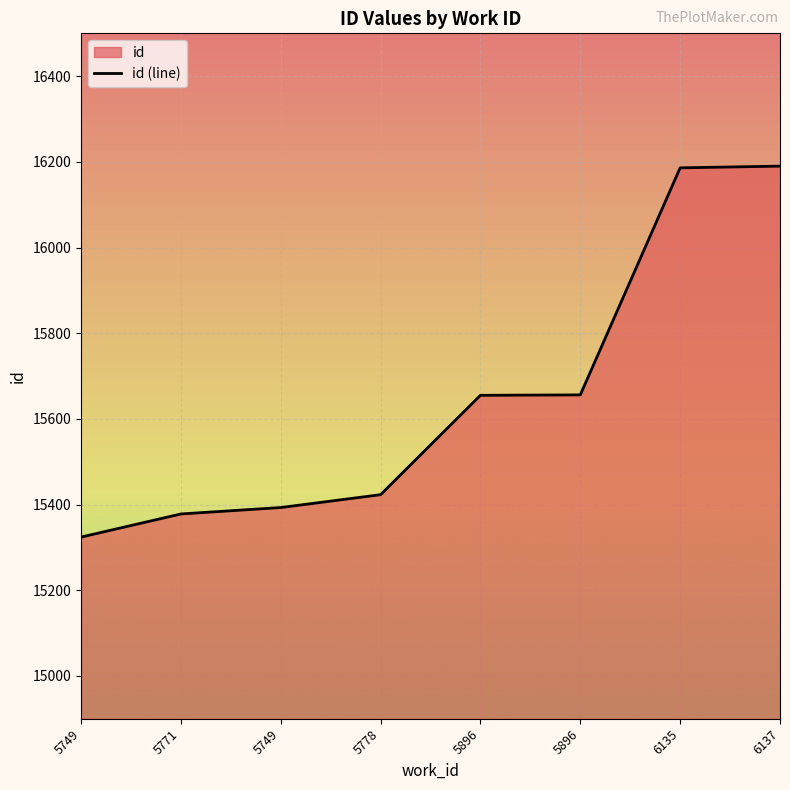

What is the sum of the values at 5749 and 5896?

31049